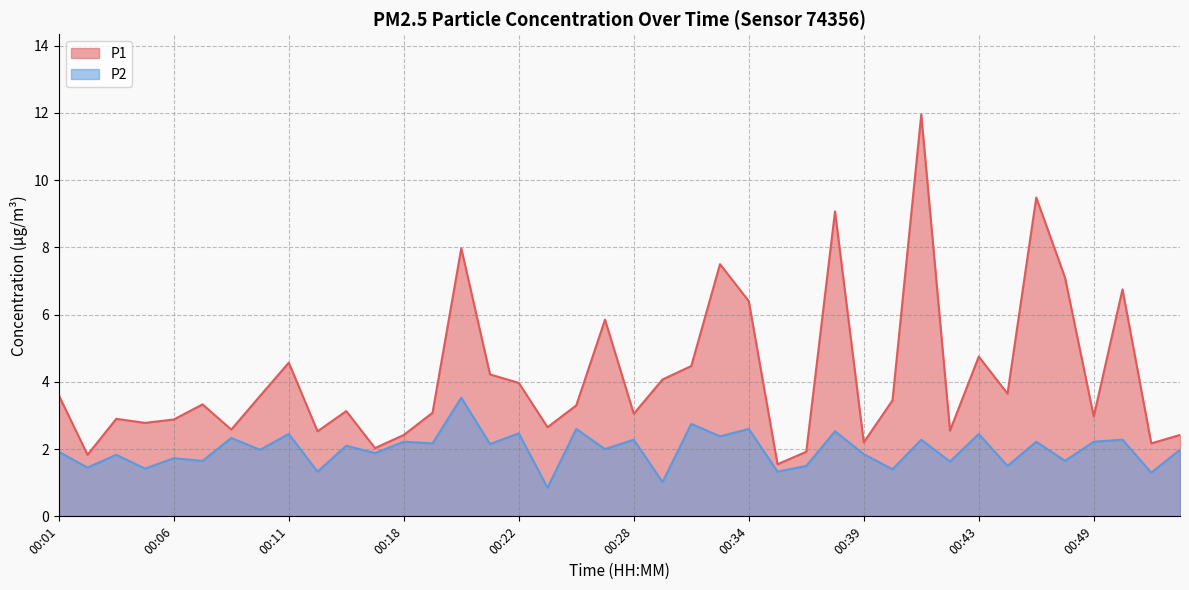

What is the maximum value shown in the chart?

11.9